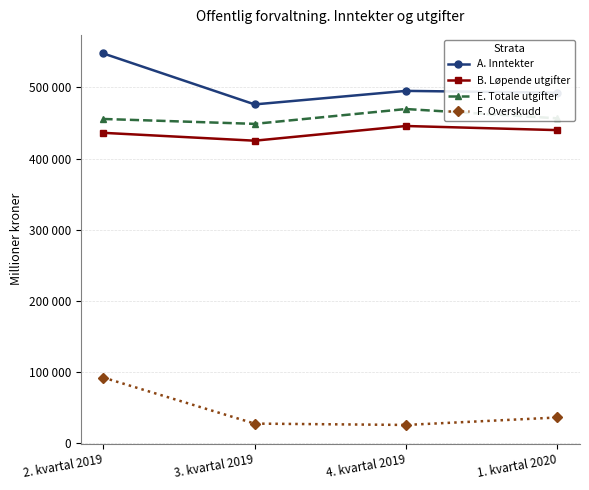

Where is F. Overskudd nearest to the value 58780?

1. kvartal 2020